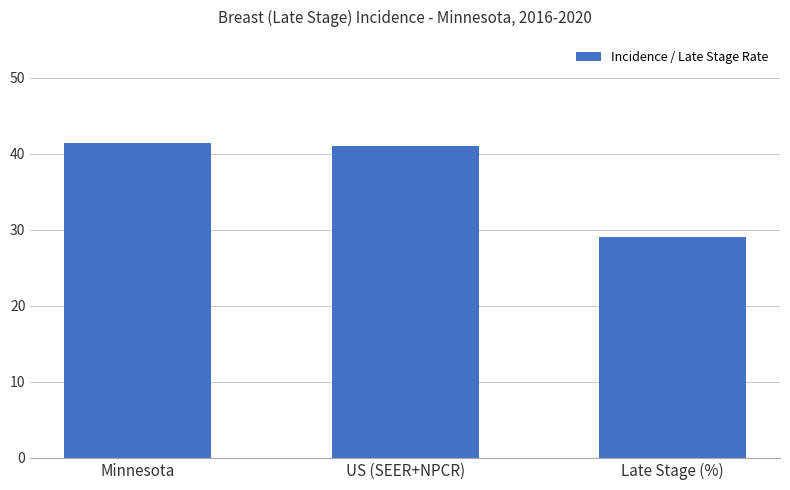

How many values are below 41?

1